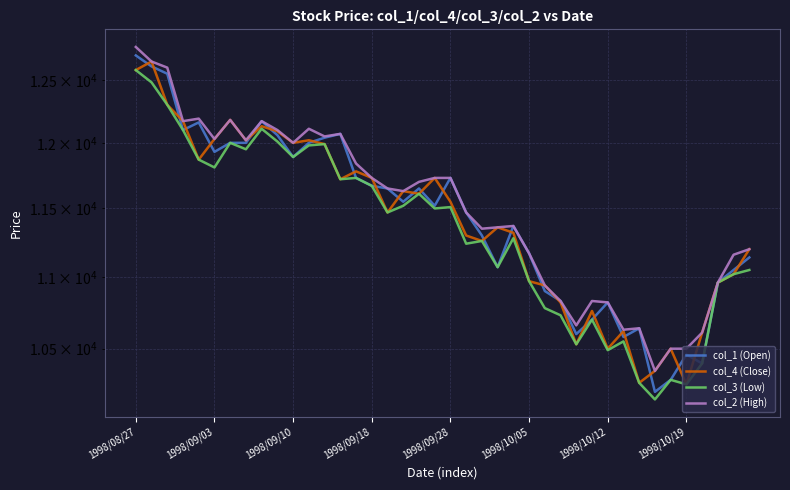

Read the col_3 (Low) value at 29.

10700